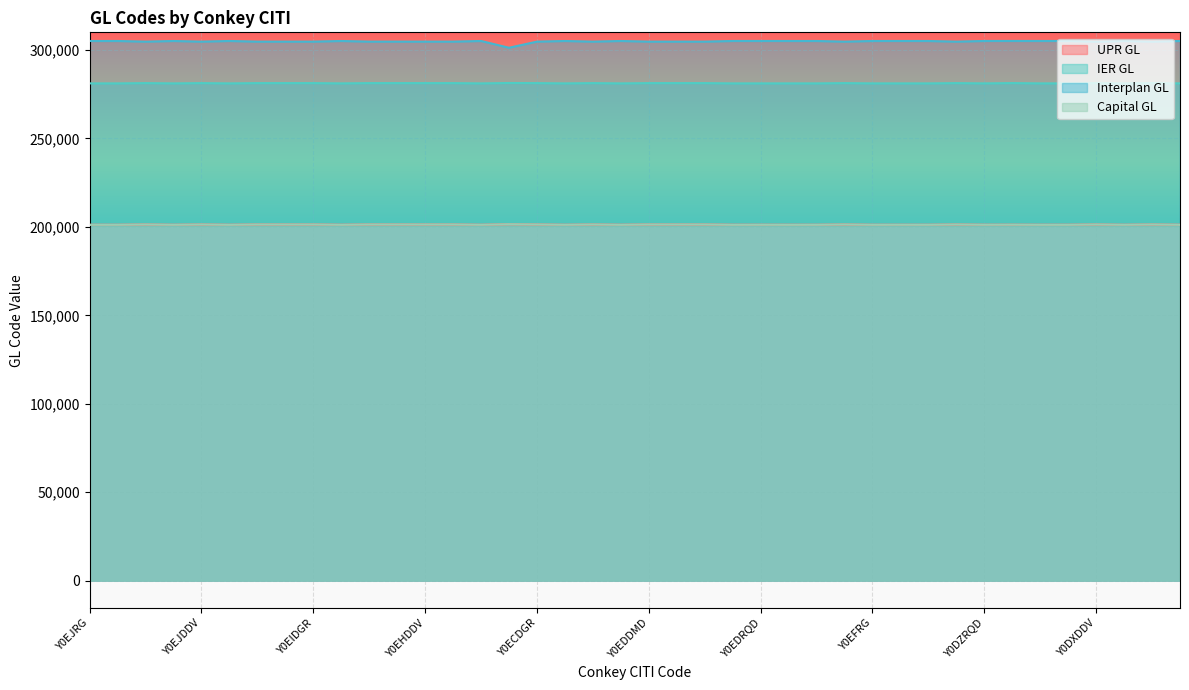

Reading left to right, extract all data points from this chart.

UPR GL: Y0EJRG=201187	Y0DYRG=201187	Y0ESDGR=201351	Y0ELRG=201187	Y0EJDDV=201349	Y0DYRMD=201193	Y0ESDMD=201352	Y0ELDGR=201351	Y0EIDGR=201351	Y0EERWD=201197	Y0EDDWD=201354	Y0DYDHD=201356	Y0EHDDV=201349	Y0EKDDV=201349	Y0EMRD=201188	Y0ESUD3=201499	Y0ECDGR=201351	Y0EIRG=201187	Y0EEDDD=201348	Y0ESIDD=201201	Y0EDDMD=201352	Y0DYDMD=201352	Y0EHDGR=201351	Y0EFRDD=201200	Y0EDRQD=201196	Y0ESRWD=201197	Y0DXRG=201187	Y0EGDDV=201349	Y0EFRG=201187	Y0ERRD=201188	Y0EBRG=201187	Y0EFDDD=201348	Y0DZRQD=201196	Y0EFSG=201218	Y0ESRMD=201193	Y0EDRWD=201197	Y0DXDDV=201349	Y0EGRG=201187	Y0DZDGR=201351	Y0EORG=201187
IER GL: Y0EJRG=281138	Y0DYRG=281138	Y0ESDGR=281292	Y0ELRG=281138	Y0EJDDV=281290	Y0DYRMD=281139	Y0ESDMD=281293	Y0ELDGR=281292	Y0EIDGR=281292	Y0EERWD=281141	Y0EDDWD=281295	Y0DYDHD=281297	Y0EHDDV=281290	Y0EKDDV=281290	Y0EMRD=281137	Y0ESUD3=281355	Y0ECDGR=281292	Y0EIRG=281138	Y0EEDDD=281289	Y0ESIDD=281134	Y0EDDMD=281293	Y0DYDMD=281293	Y0EHDGR=281292	Y0EFRDD=281135	Y0EDRQD=281140	Y0ESRWD=281141	Y0DXRG=281138	Y0EGDDV=281290	Y0EFRG=281138	Y0ERRD=281137	Y0EBRG=281138	Y0EFDDD=281289	Y0DZRQD=281140	Y0EFSG=281305	Y0ESRMD=281139	Y0EDRWD=281141	Y0DXDDV=281290	Y0EGRG=281138	Y0DZDGR=281292	Y0EORG=281138
Interplan GL: Y0EJRG=305109	Y0DYRG=305109	Y0ESDGR=304751	Y0ELRG=305109	Y0EJDDV=304749	Y0DYRMD=305117	Y0ESDMD=304752	Y0ELDGR=304751	Y0EIDGR=304751	Y0EERWD=305110	Y0EDDWD=304754	Y0DYDHD=304756	Y0EHDDV=304749	Y0EKDDV=304749	Y0EMRD=305115	Y0ESUD3=301283	Y0ECDGR=304751	Y0EIRG=305109	Y0EEDDD=304748	Y0ESIDD=305112	Y0EDDMD=304752	Y0DYDMD=304752	Y0EHDGR=304751	Y0EFRDD=305119	Y0EDRQD=305121	Y0ESRWD=305110	Y0DXRG=305109	Y0EGDDV=304749	Y0EFRG=305109	Y0ERRD=305115	Y0EBRG=305109	Y0EFDDD=304748	Y0DZRQD=305121	Y0EFSG=305127	Y0ESRMD=305117	Y0EDRWD=305110	Y0DXDDV=304749	Y0EGRG=305109	Y0DZDGR=304751	Y0EORG=305109
Capital GL: Y0EJRG=201181	Y0DYRG=201181	Y0ESDGR=201366	Y0ELRG=201181	Y0EJDDV=201364	Y0DYRMD=201171	Y0ESDMD=201367	Y0ELDGR=201366	Y0EIDGR=201366	Y0EERWD=201170	Y0EDDWD=201369	Y0DYDHD=201371	Y0EHDDV=201364	Y0EKDDV=201364	Y0EMRD=201185	Y0ESUD3=201503	Y0ECDGR=201366	Y0EIRG=201181	Y0EEDDD=201363	Y0ESIDD=201172	Y0EDDMD=201367	Y0DYDMD=201367	Y0EHDGR=201366	Y0EFRDD=201169	Y0EDRQD=201194	Y0ESRWD=201170	Y0DXRG=201181	Y0EGDDV=201364	Y0EFRG=201181	Y0ERRD=201185	Y0EBRG=201181	Y0EFDDD=201363	Y0DZRQD=201194	Y0EFSG=201231	Y0ESRMD=201171	Y0EDRWD=201170	Y0DXDDV=201364	Y0EGRG=201181	Y0DZDGR=201366	Y0EORG=201181